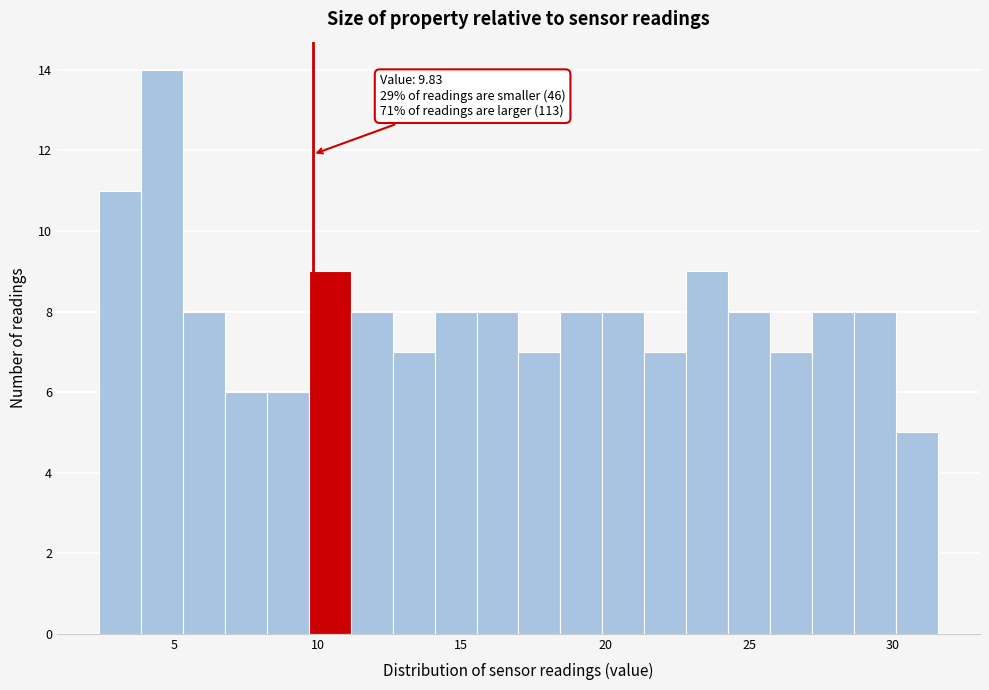

Around what value on the x-axis is the tallest bar? Give the approximate position of its centre, as read against the axis.

4.5